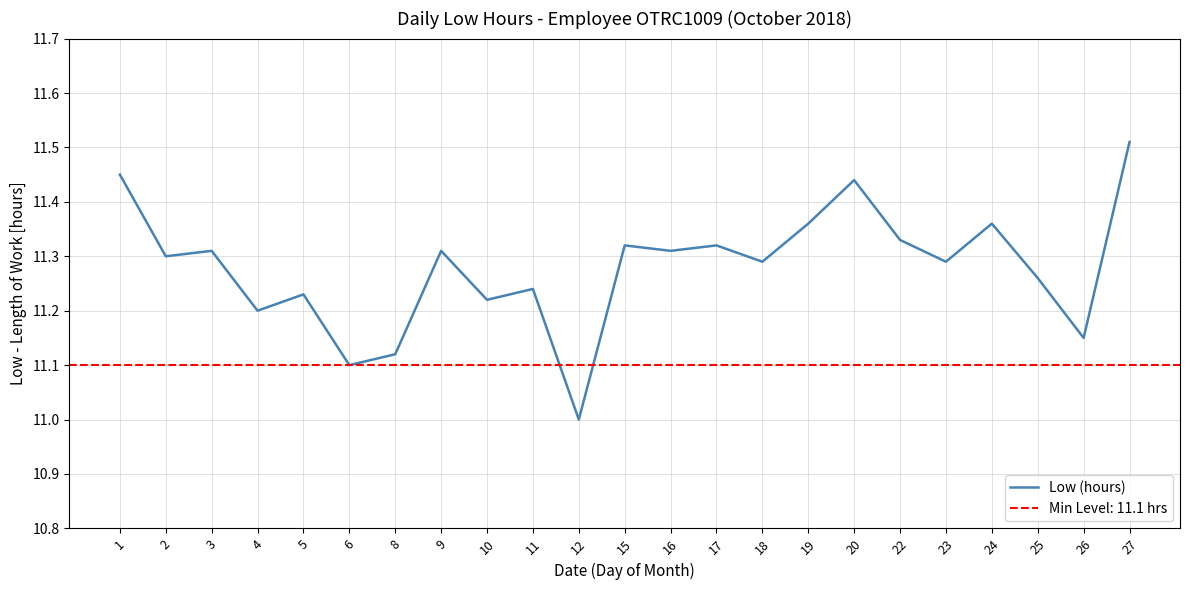

Does the chart display data point markers on the line(s)?

No